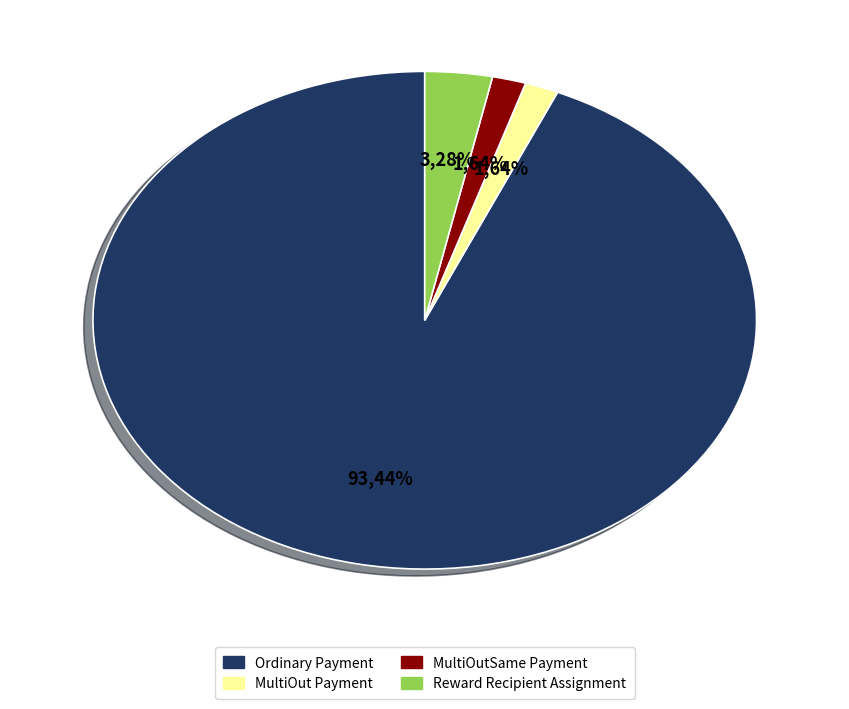

Is it true that Reward Recipient Assignment is 3% of the pie?

True